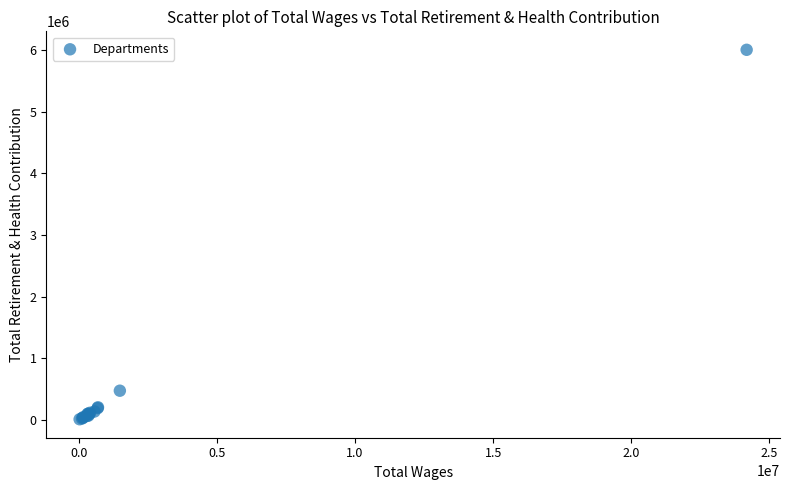

What Y value in the scatter plot is closest to 3008161?

471096